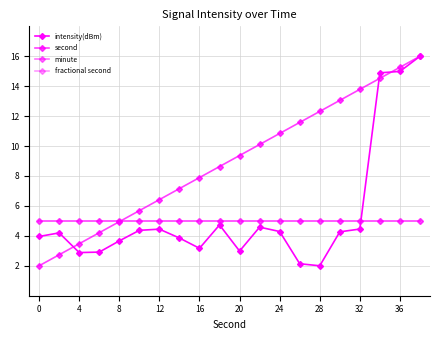

Does the chart have visible grid lines?

Yes